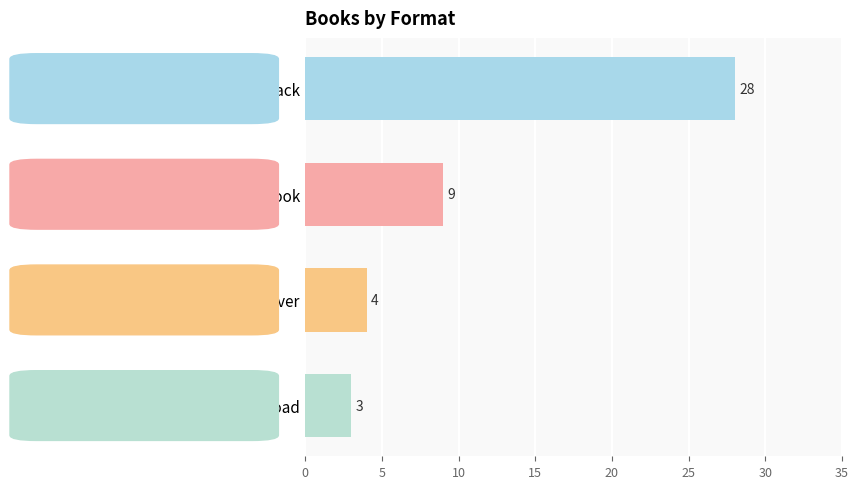

List the labels in order of value, smallest first.

Audio Download, Hardcover, eBook, Trade Paperback